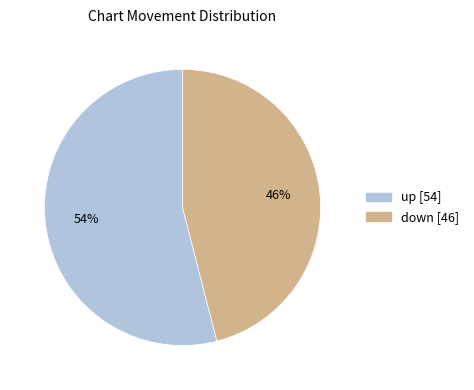

Which slice is the largest?

up